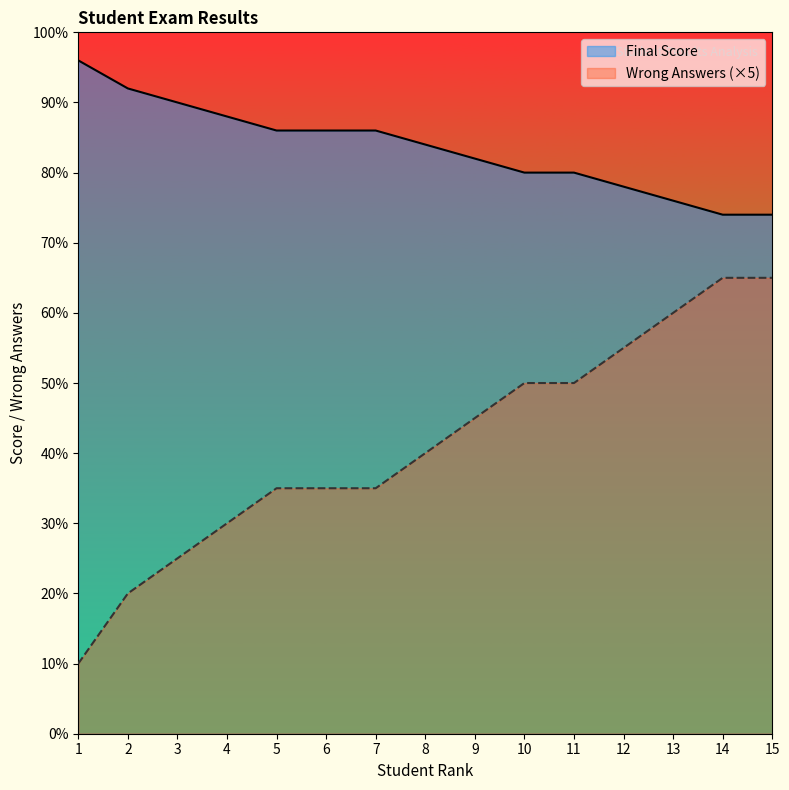

What is the total value across all series at 9?

127